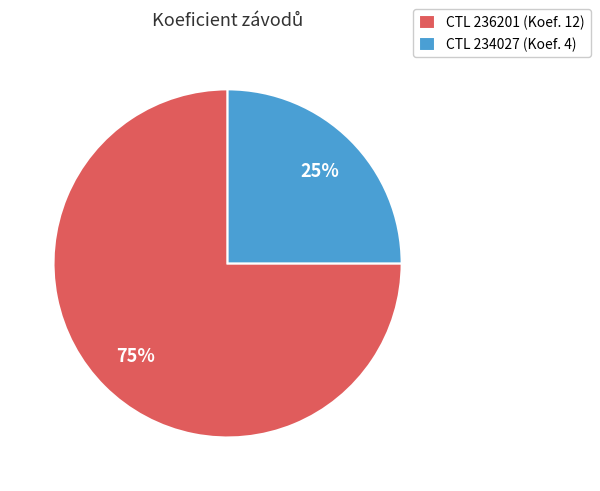

What is the majority slice?

CTL 236201 (Koef. 12)